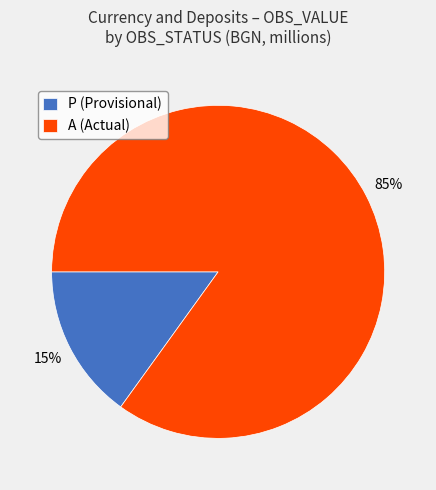

Does any single category account for the majority?

Yes